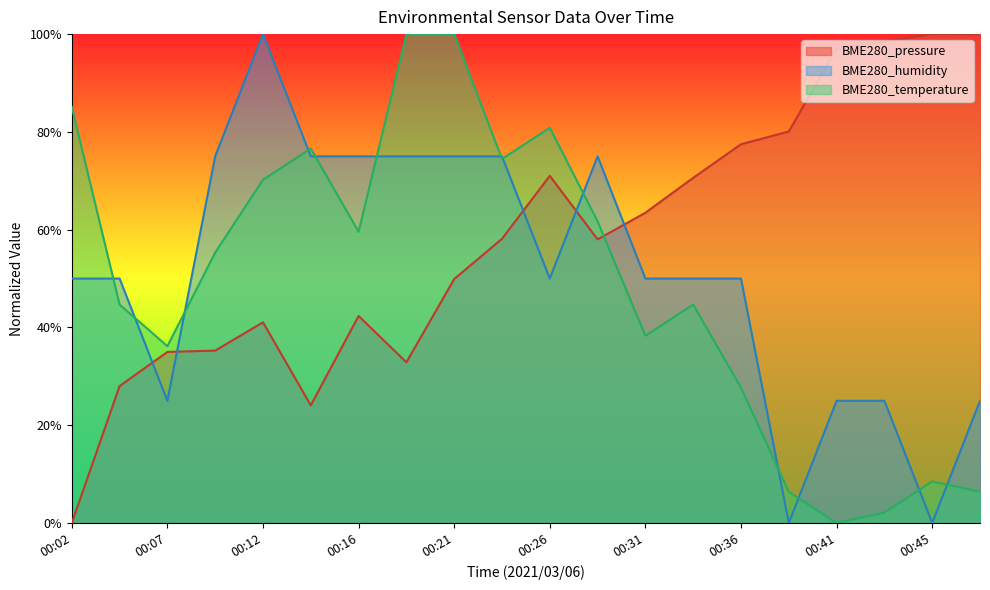

Which series has the largest range (max minus min)?

BME280_pressure